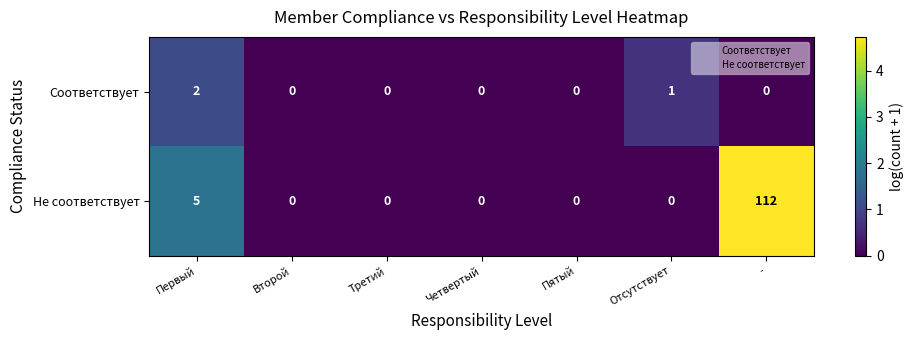

What is the difference between the maximum and minimum values in the Не соответствует series?

112